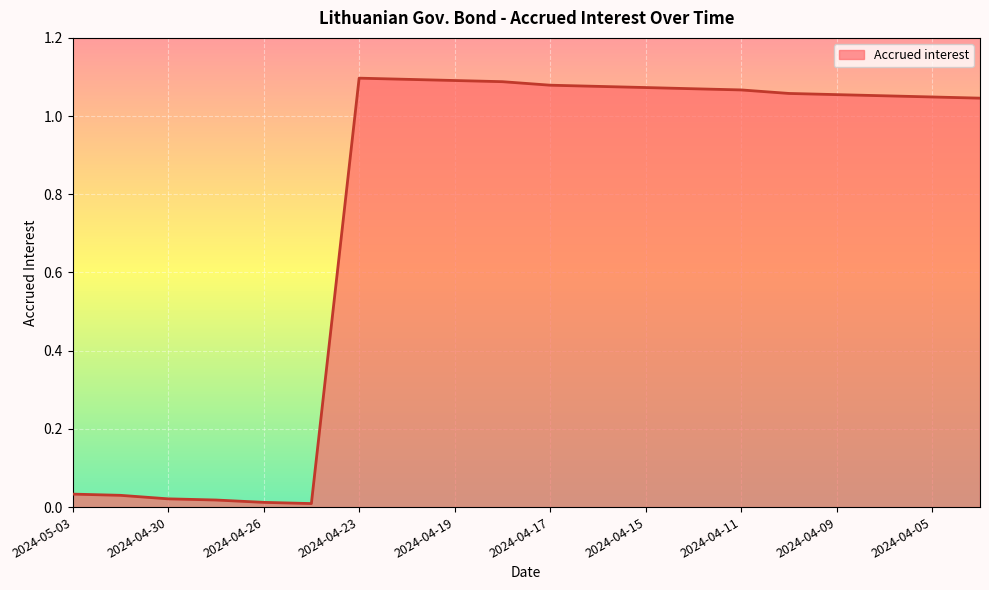

How many lines are shown in the chart?

1